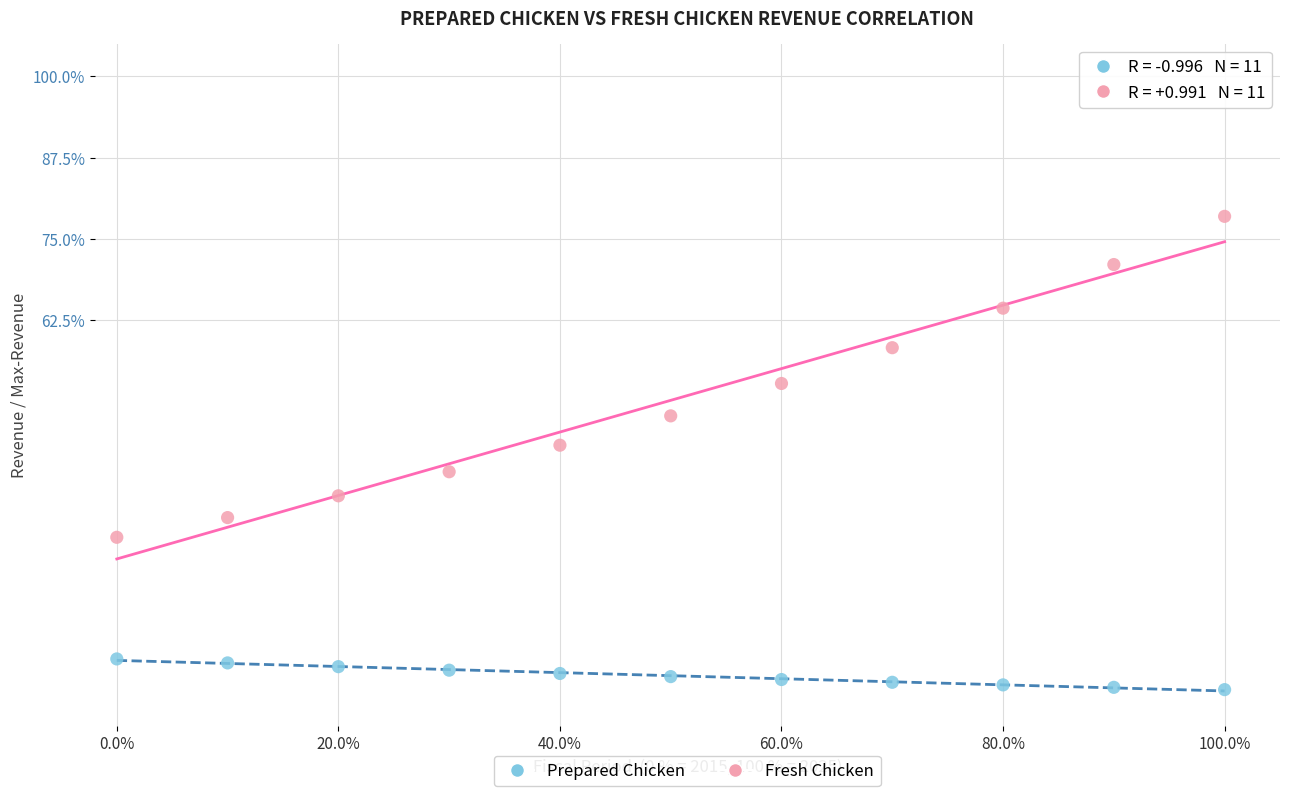

Which series contains the lowest Y value?

Prepared Chicken